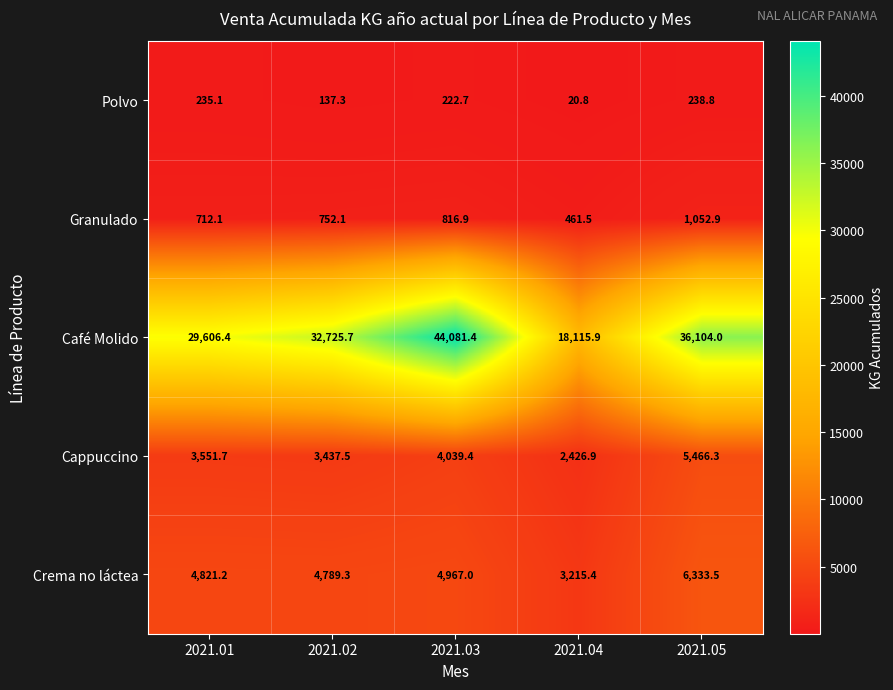

Which category has the highest value across all series?

2021.03